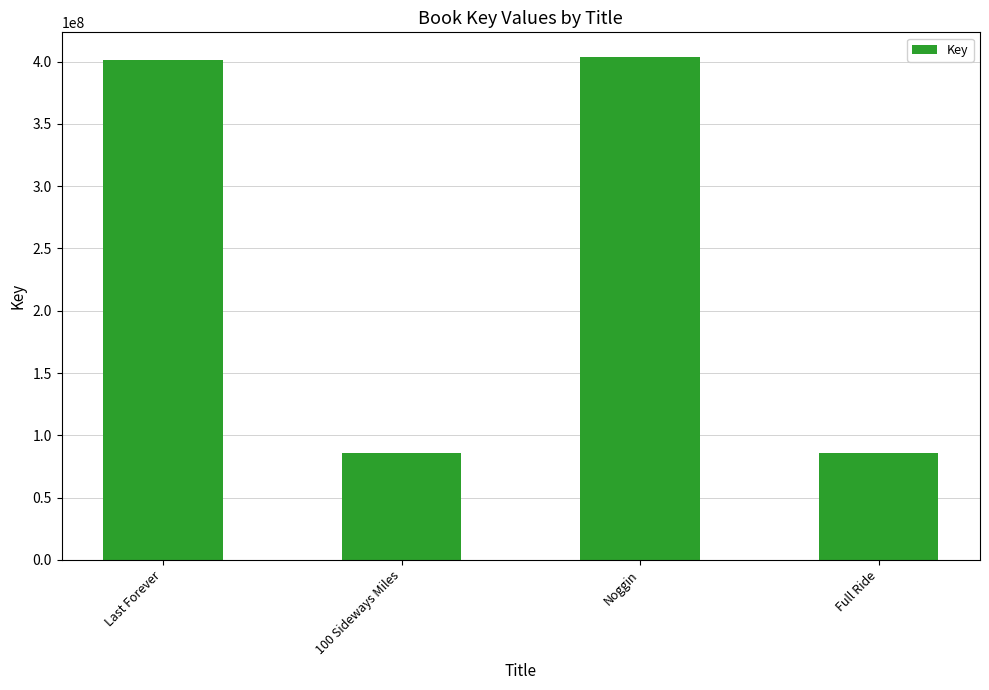

What position from the left is 100 Sideways Miles?

2